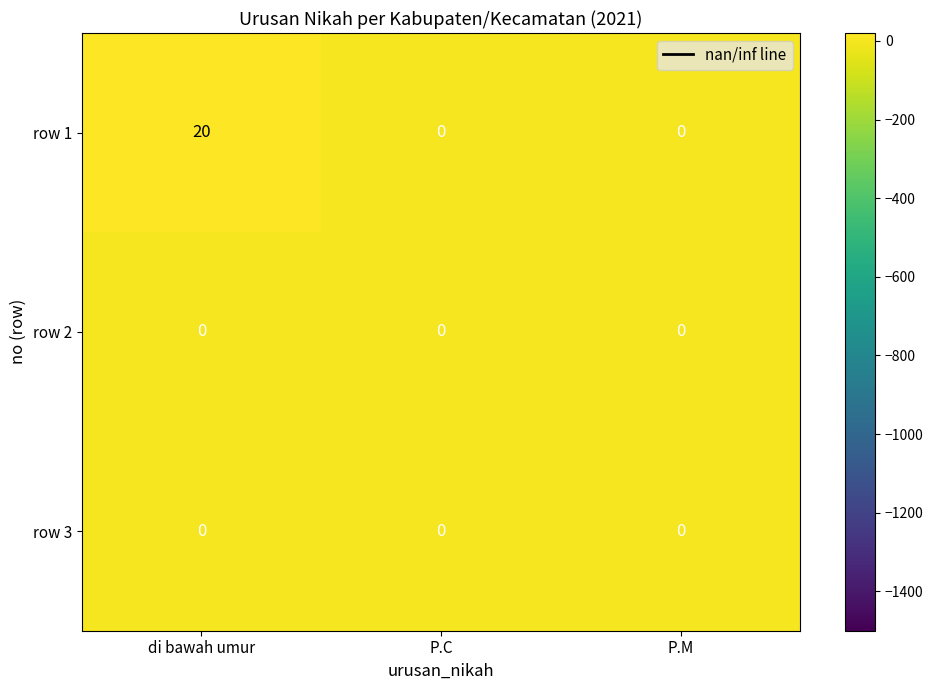

Which series has the largest total across all categories?

row 1